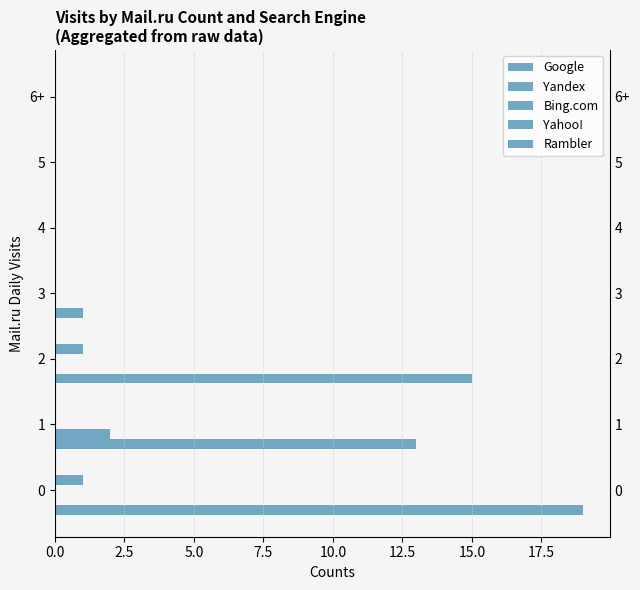

Which series changed the most between 2.5 and 10.0?

Google